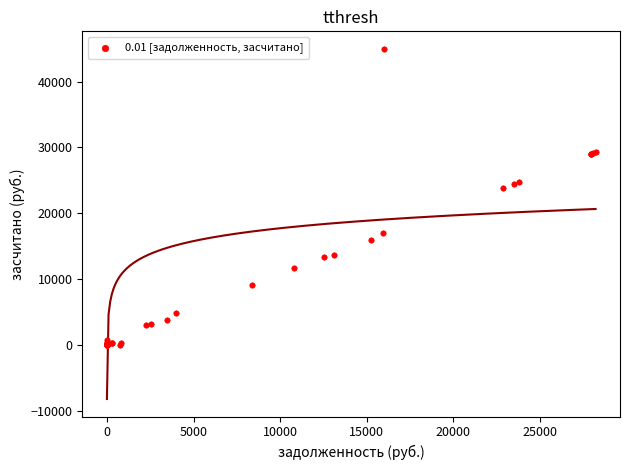

What Y value in the scatter plot is closest to 22483?

23832.4